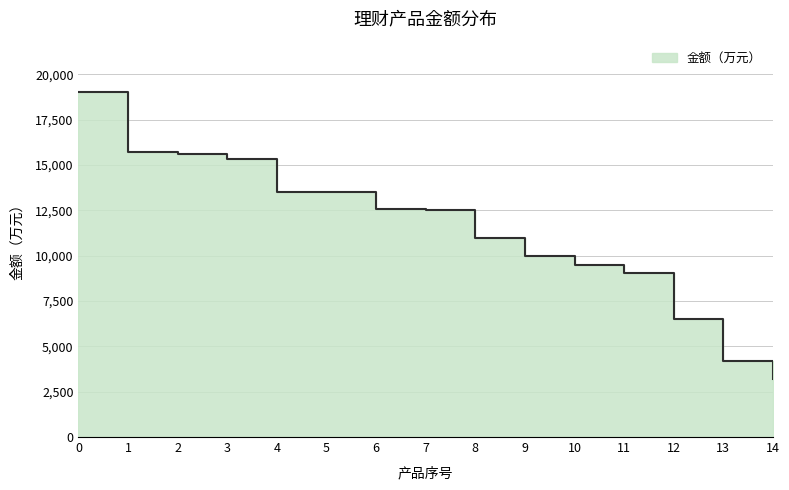

Is it true that the value at 2 is 4345?

False